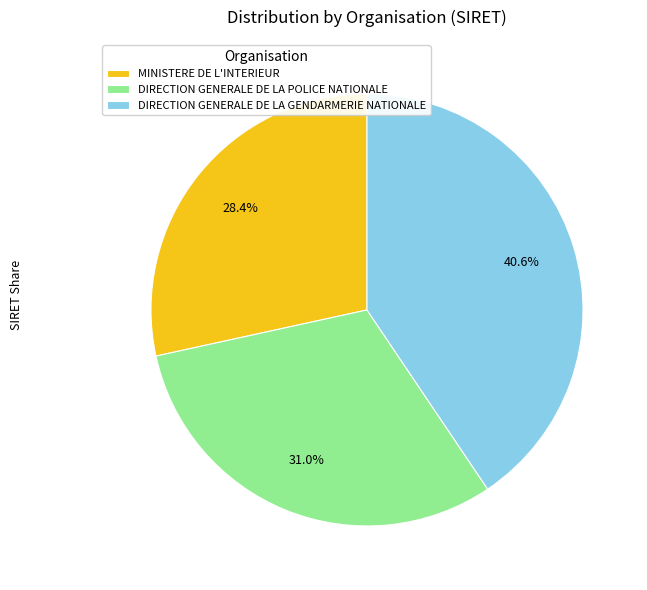

How many segments does this pie chart have?

3